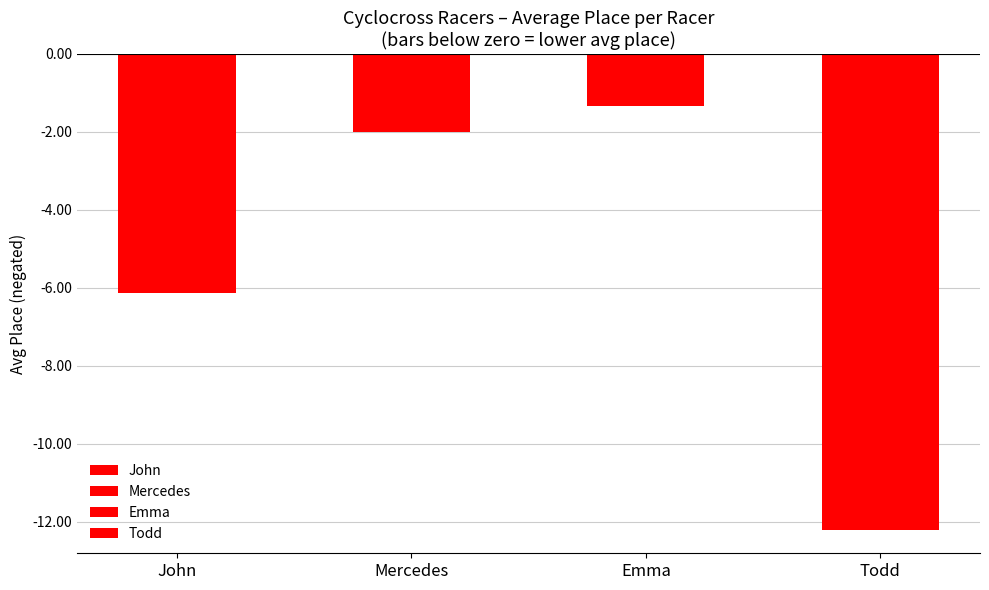

Reading right to left, extract all data points from this chart.

Todd=-12.2	Emma=-1.3	Mercedes=-2.0	John=-6.1